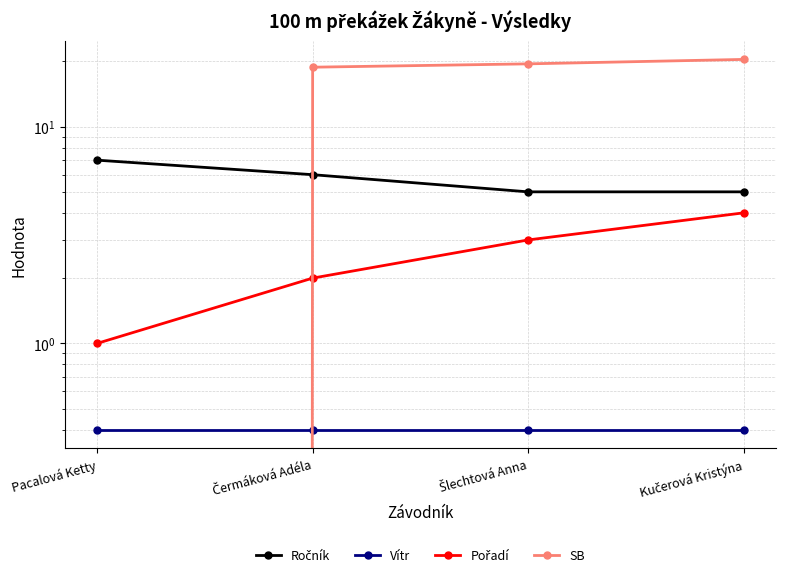

Is this an area chart (filled region under the line)?

No